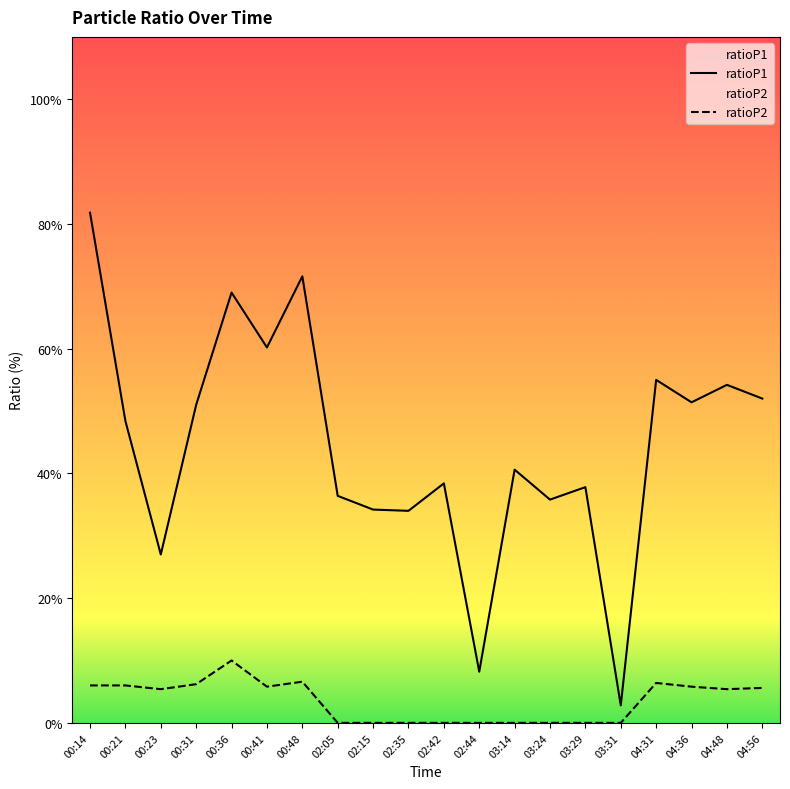

How many interior local peaks does the ratioP1 series have?

7